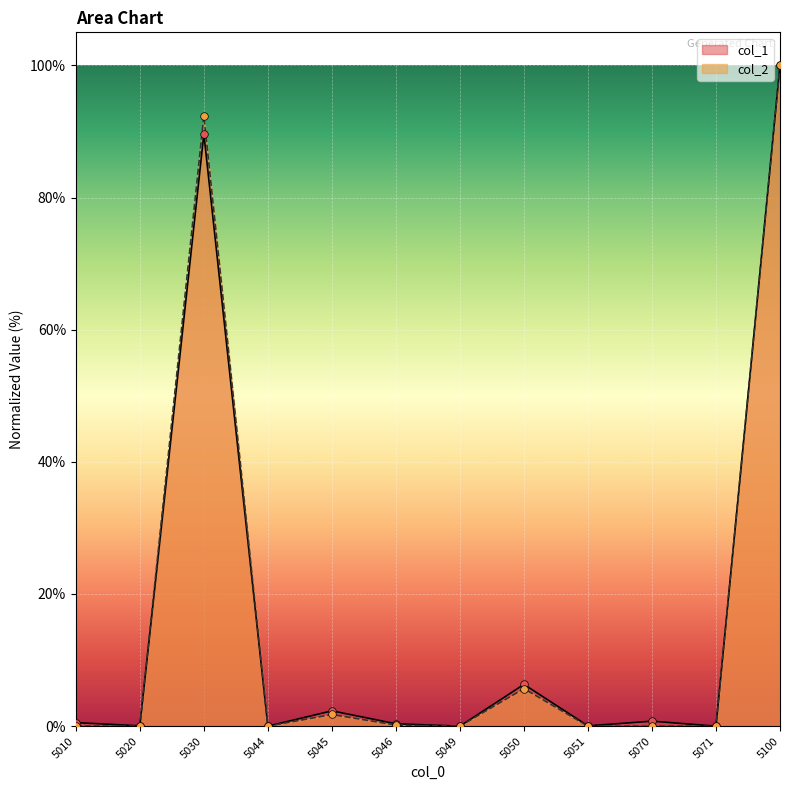

At which category is the sum across all series the highest?

5100